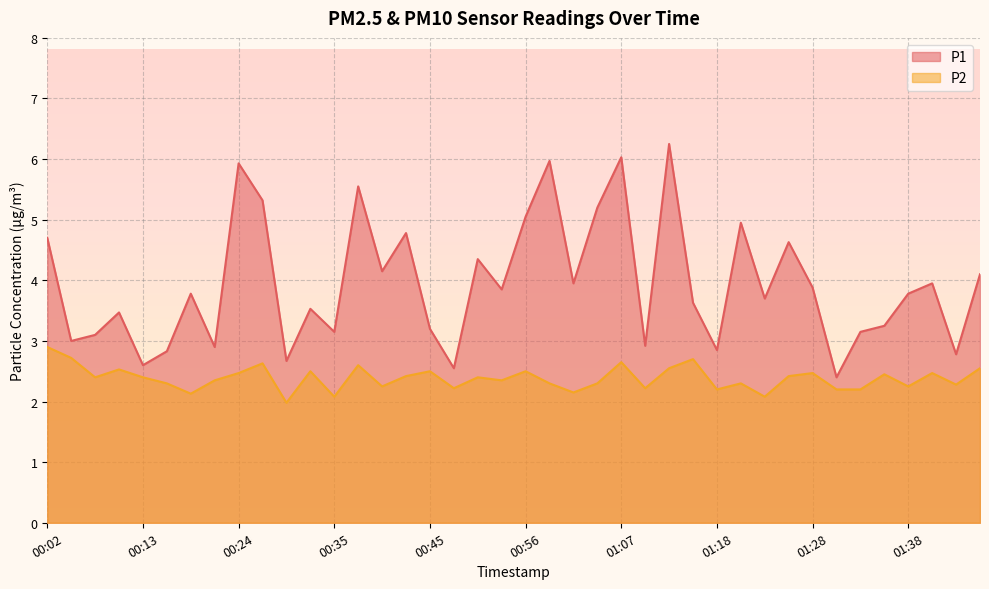

What is the sum of the P2 values at 01:09 and 01:23?

4.3